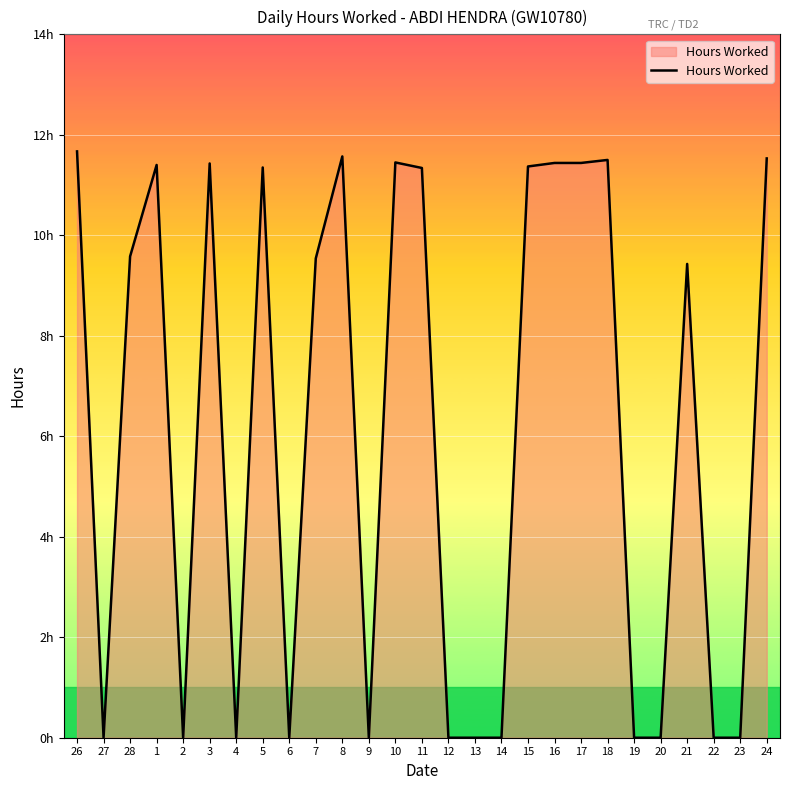

List the labels in order of value, largest first.

26, 8, 24, 18, 10, 16, 17, 3, 1, 15, 5, 11, 28, 7, 21, 27, 2, 4, 6, 9, 12, 13, 14, 19, 20, 22, 23